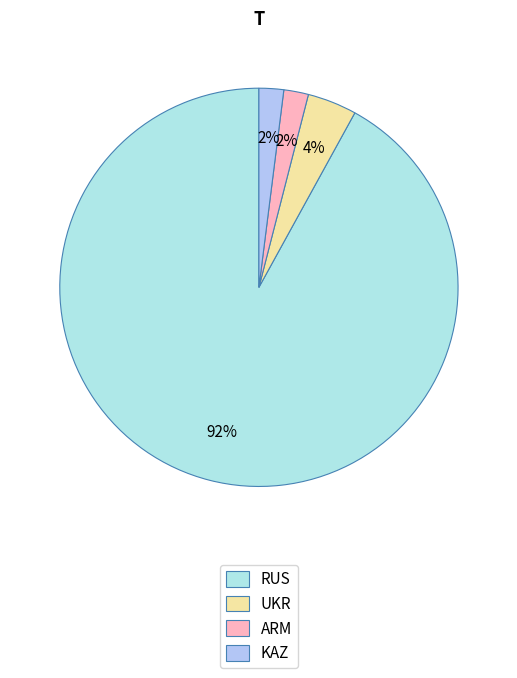

To the nearest percent, what portion does RUS represent?

92%